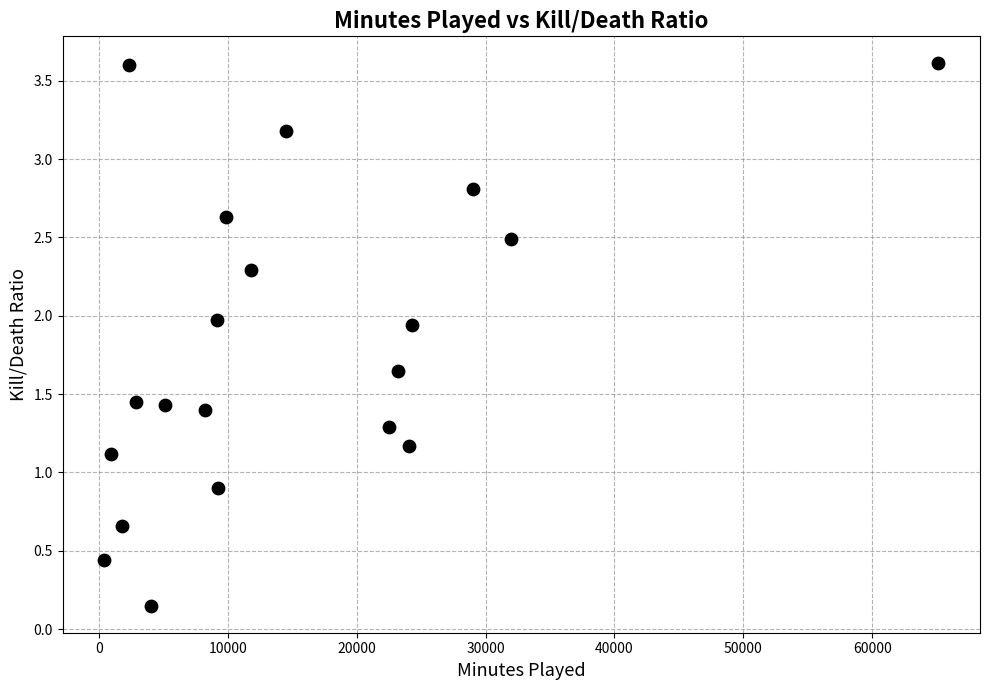

What is the range of Y values (max minus min)?

3.5